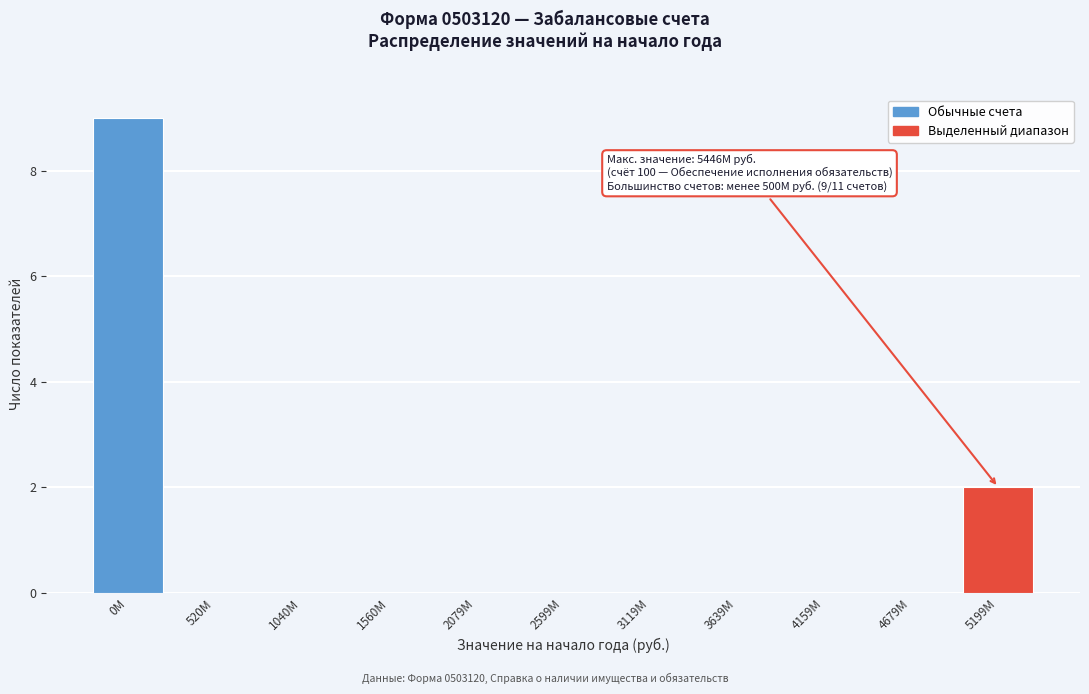

Reading left to right, extract all data points from this chart.

0M=9	520M=0	1040M=0	1560M=0	2079M=0	2599M=0	3119M=0	3639M=0	4159M=0	4679M=0	5199M=2